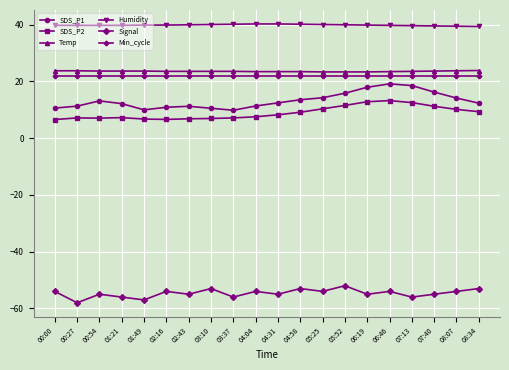

What is the difference between the highest and lowest values at 06:46?

93.7